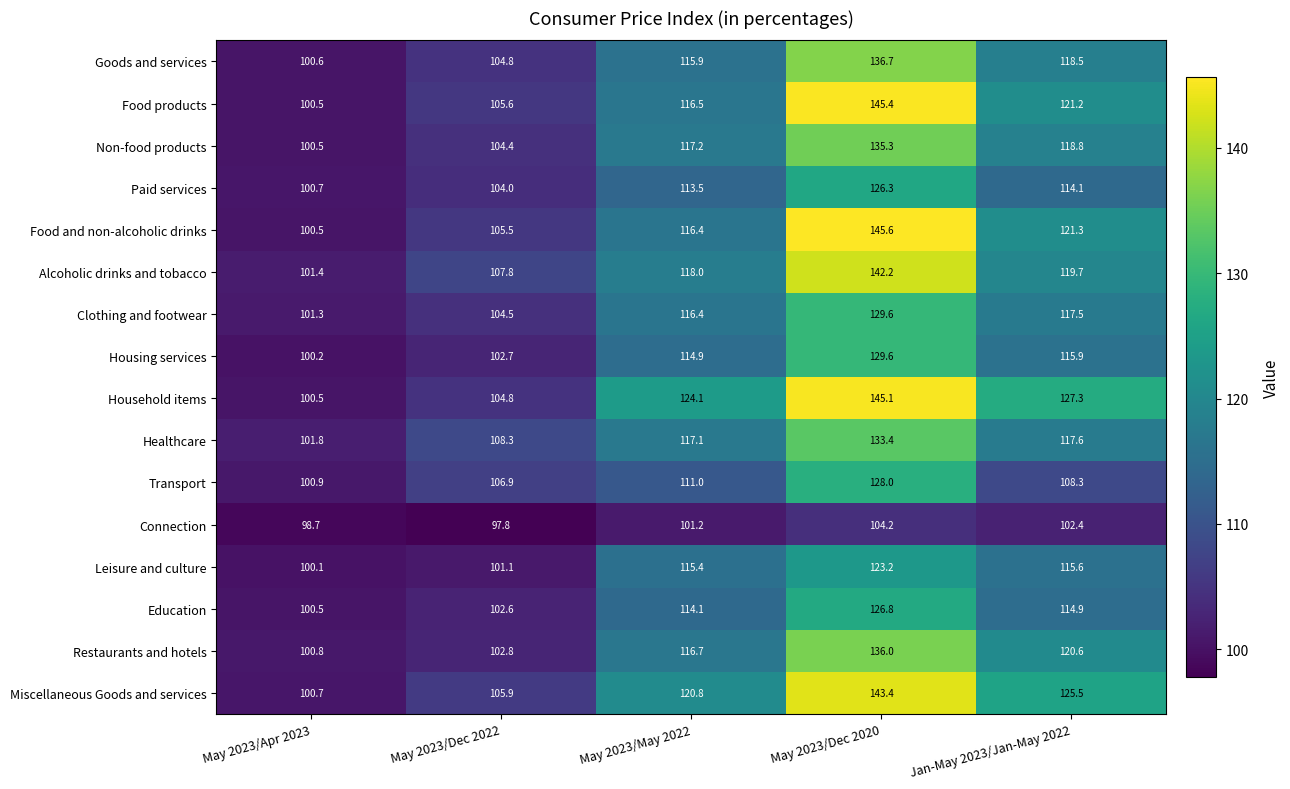

What is the sum of the Clothing and footwear values at May 2023/Dec 2022 and May 2023/Apr 2023?

205.8